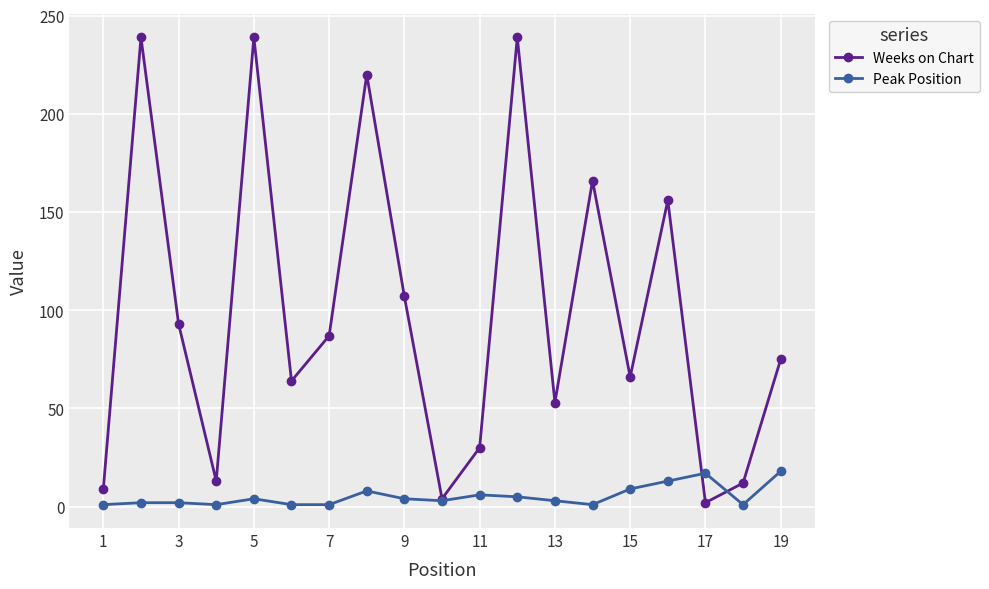

True or false: Weeks on Chart has more than 1 points higher than both neighbors.

True